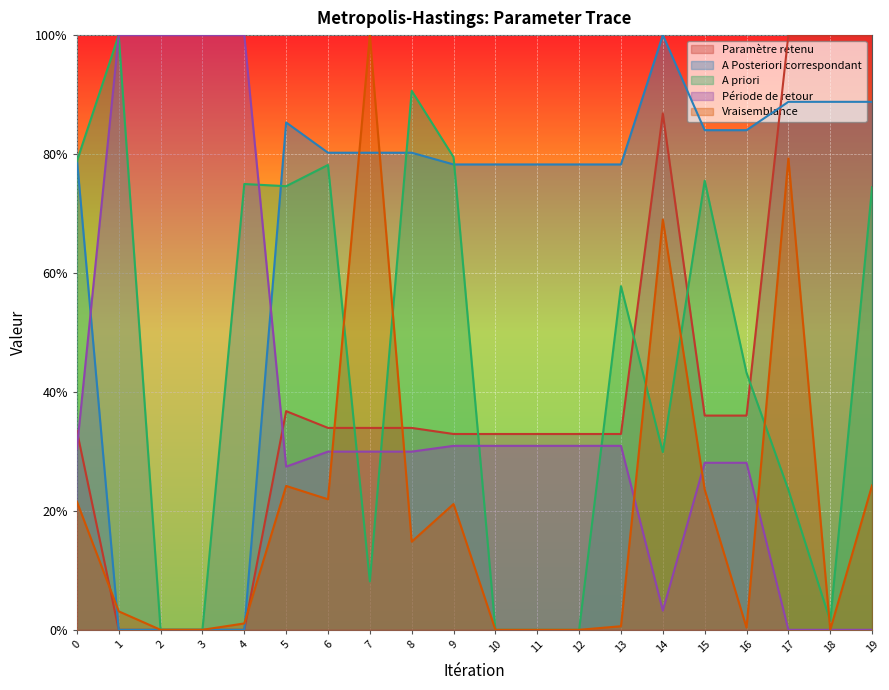

How many intersections are there between Vraisemblance and Période de retour?

5